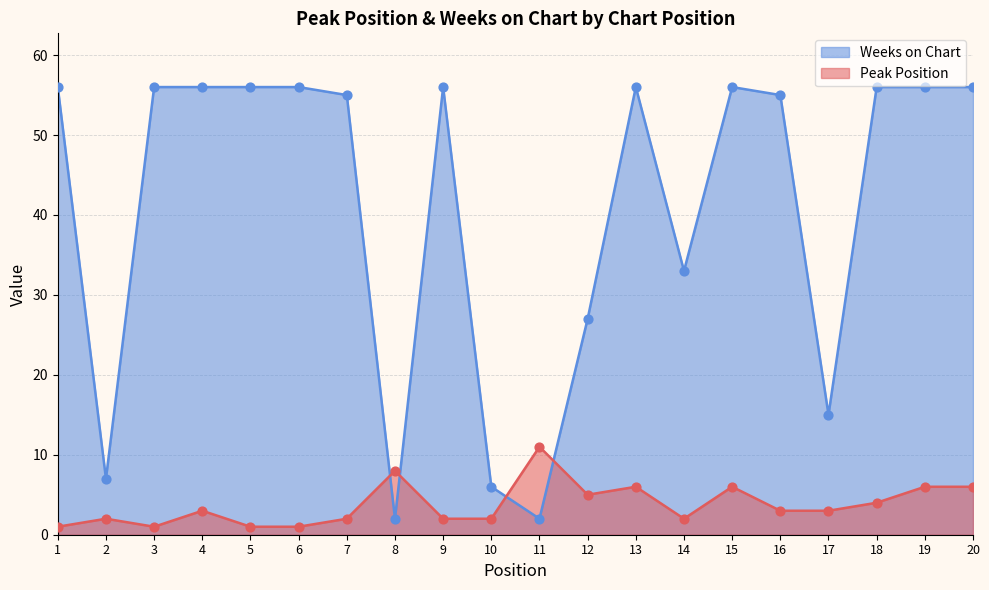

At how many categories does at least one series exceed 15?

15